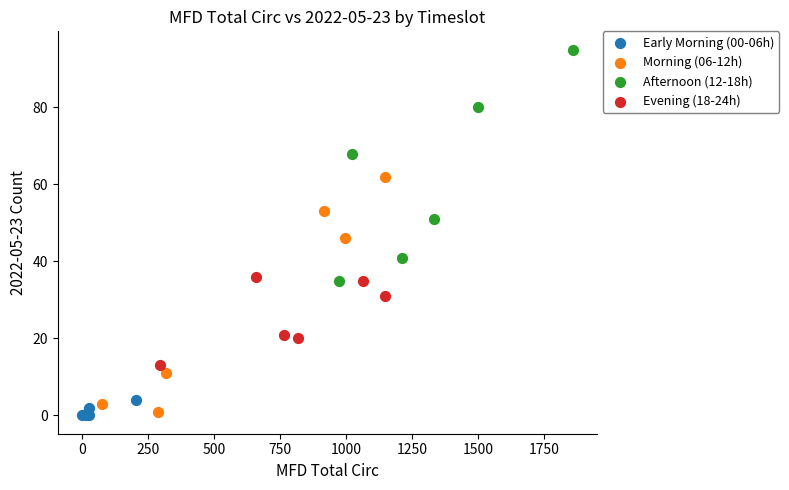

Which series reaches the maximum Y coordinate?

Afternoon (12-18h)